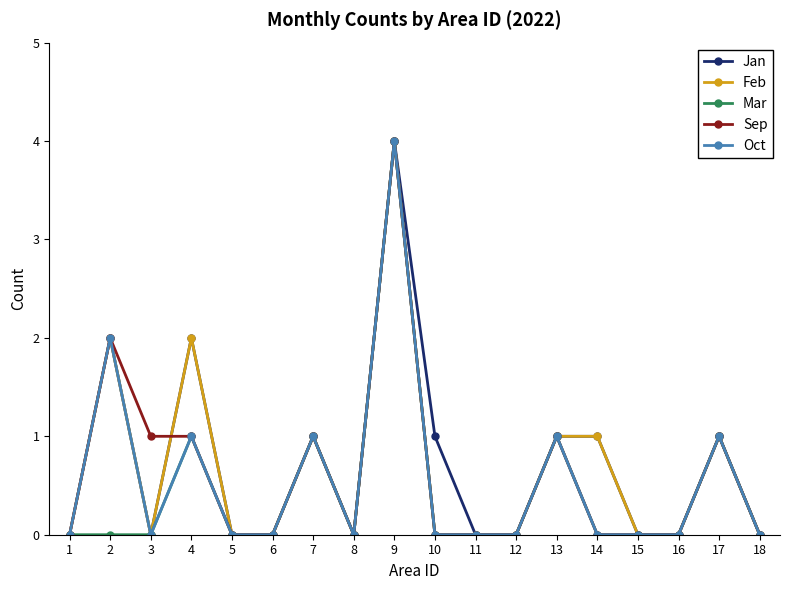

Reading right to left, extract all data points from this chart.

Jan: 18=0	17=1	16=0	15=0	14=1	13=1	12=0	11=0	10=1	9=4	8=0	7=1	6=0	5=0	4=2	3=0	2=2	1=0
Feb: 18=0	17=1	16=0	15=0	14=1	13=1	12=0	11=0	10=0	9=4	8=0	7=1	6=0	5=0	4=2	3=0	2=2	1=0
Mar: 18=0	17=1	16=0	15=0	14=0	13=1	12=0	11=0	10=0	9=4	8=0	7=1	6=0	5=0	4=1	3=0	2=0	1=0
Sep: 18=0	17=1	16=0	15=0	14=0	13=1	12=0	11=0	10=0	9=4	8=0	7=1	6=0	5=0	4=1	3=1	2=2	1=0
Oct: 18=0	17=1	16=0	15=0	14=0	13=1	12=0	11=0	10=0	9=4	8=0	7=1	6=0	5=0	4=1	3=0	2=2	1=0